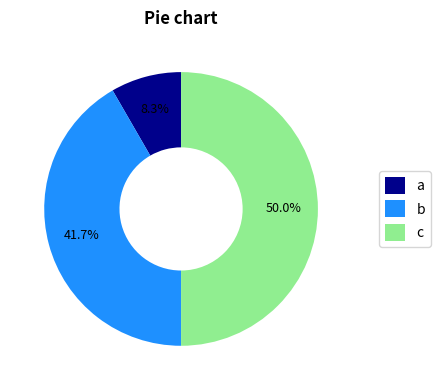

Combined, what portion of the pie is c and b?

91.7%